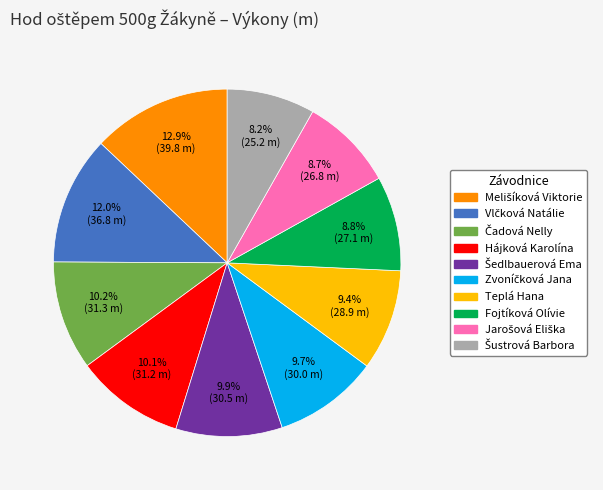

What percentage is NOT represented by Teplá Hana?

90.6%